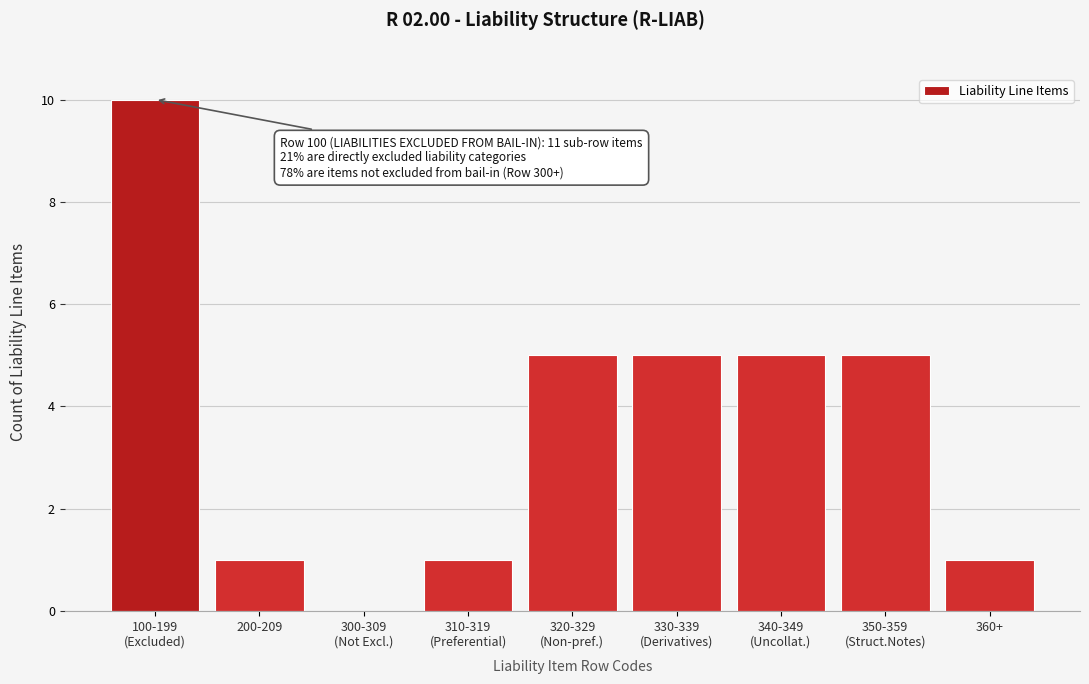

What is the sum of all values?

33